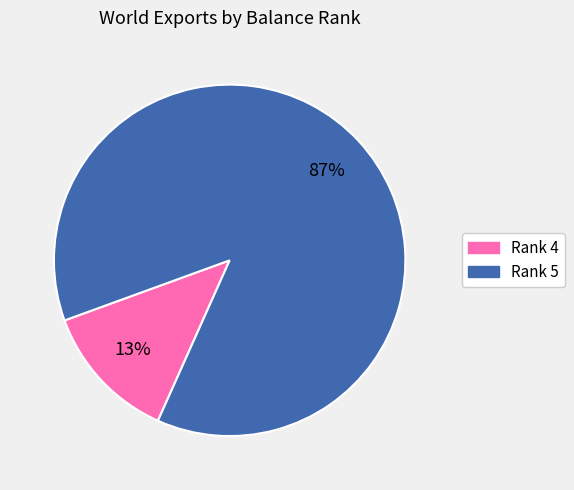

To the nearest percent, what is the difference between the largest and smallest slice percentages?

74%